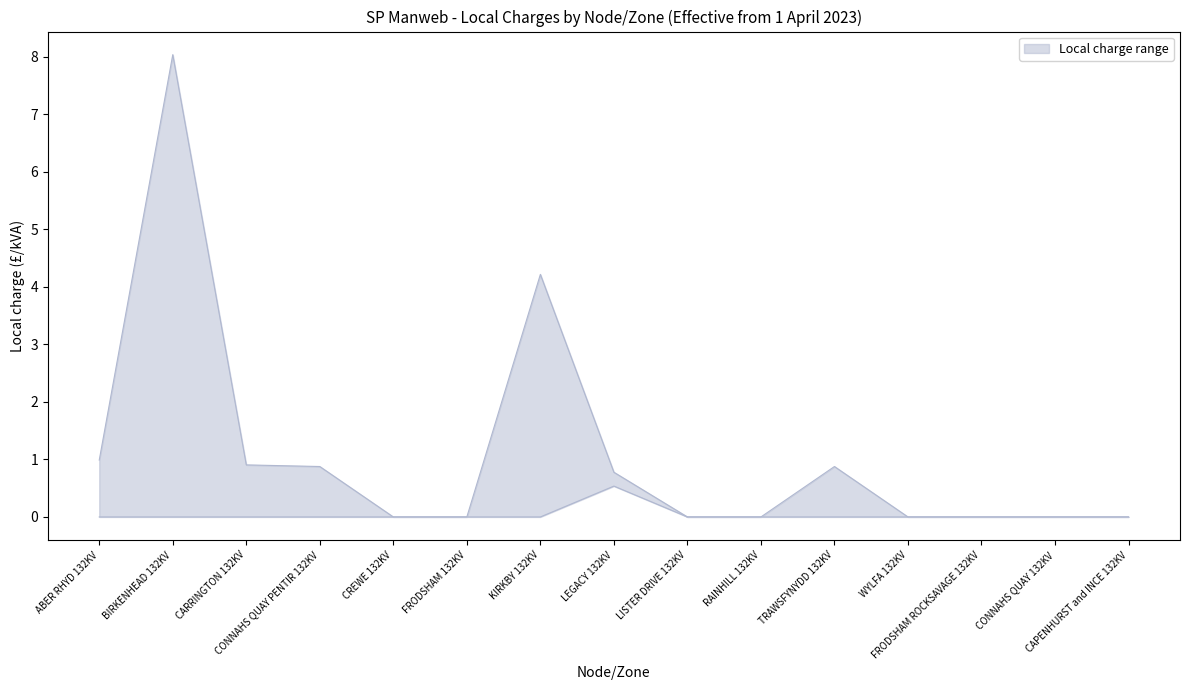

Does the chart display data point markers on the line(s)?

No